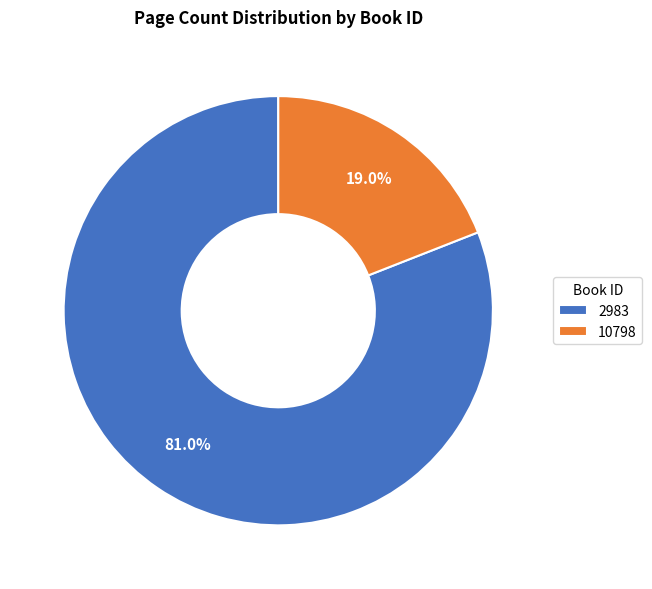

Which slice represents more than half of the pie?

2983